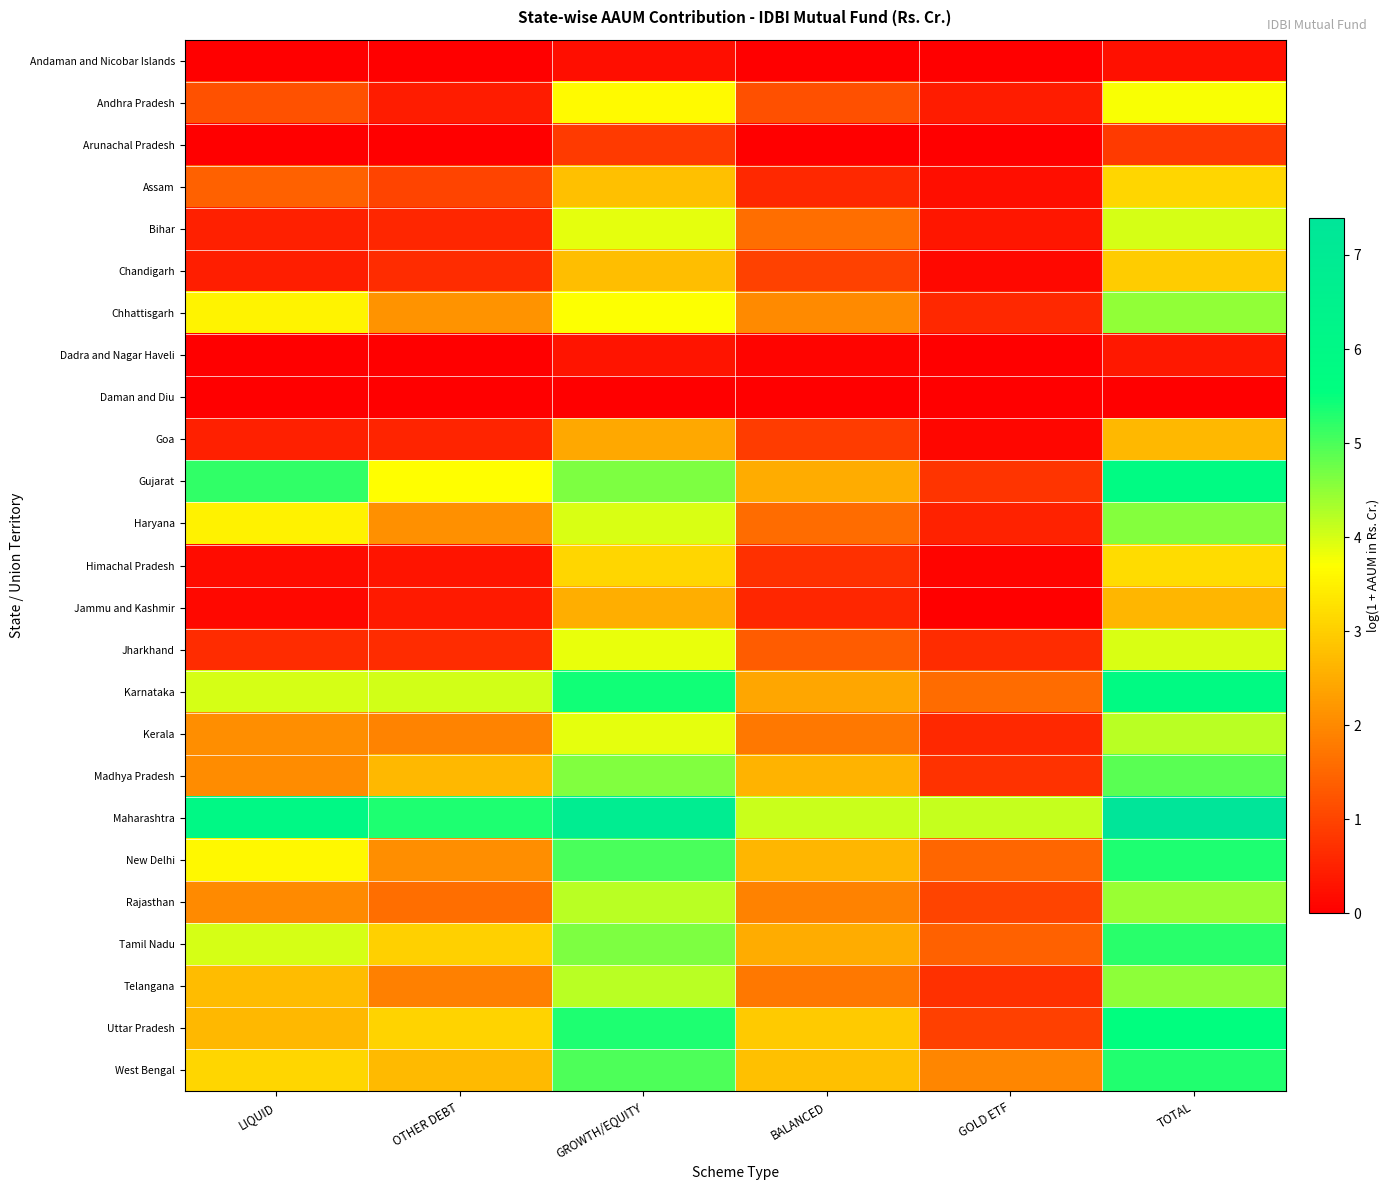

Which category has the highest value across all series?

TOTAL